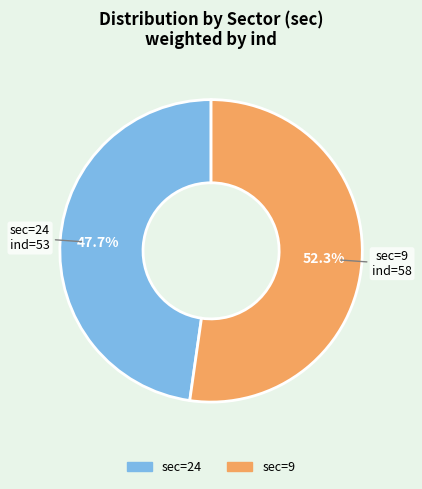

How many segments does this pie chart have?

2